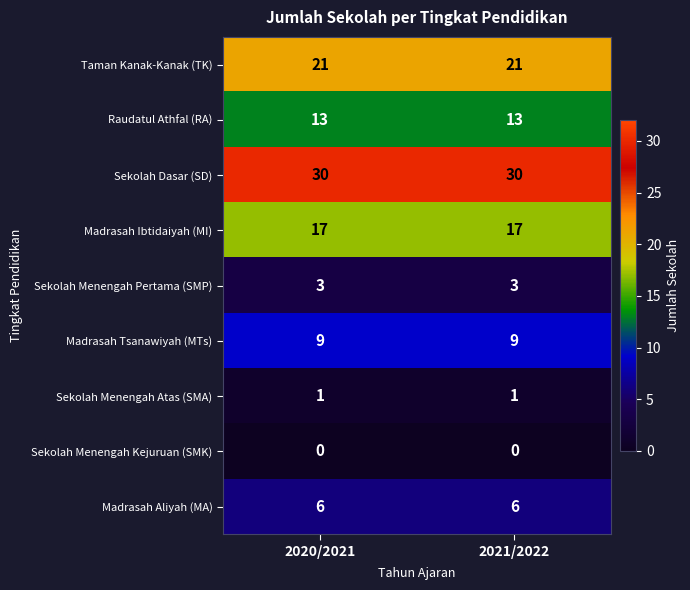

Count the number of data series in this chart.

9